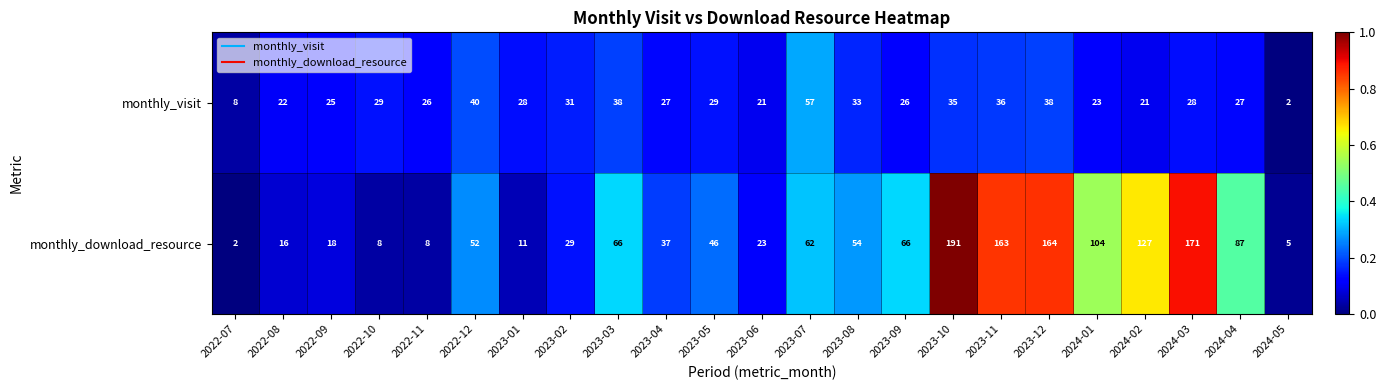

Which series has the largest range (max minus min)?

monthly_download_resource